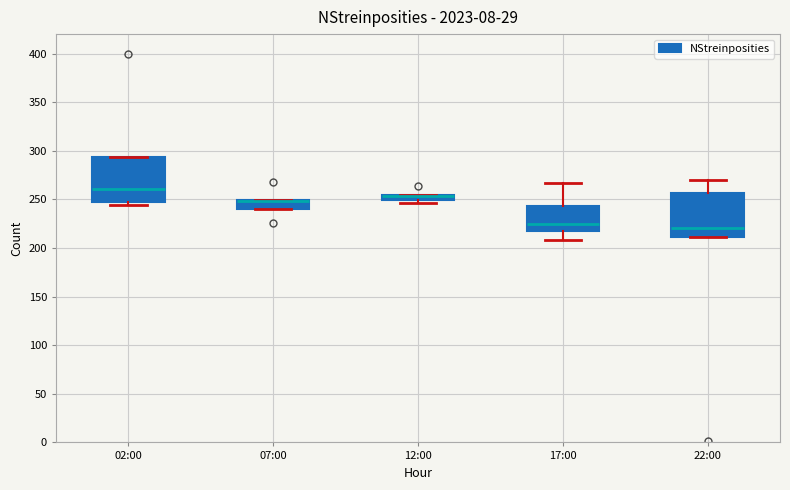

Where is the lower edge of the box for 12:00 on the y-axis? The values are not printed on the chart, so give them approximately, as read against the axis.

250